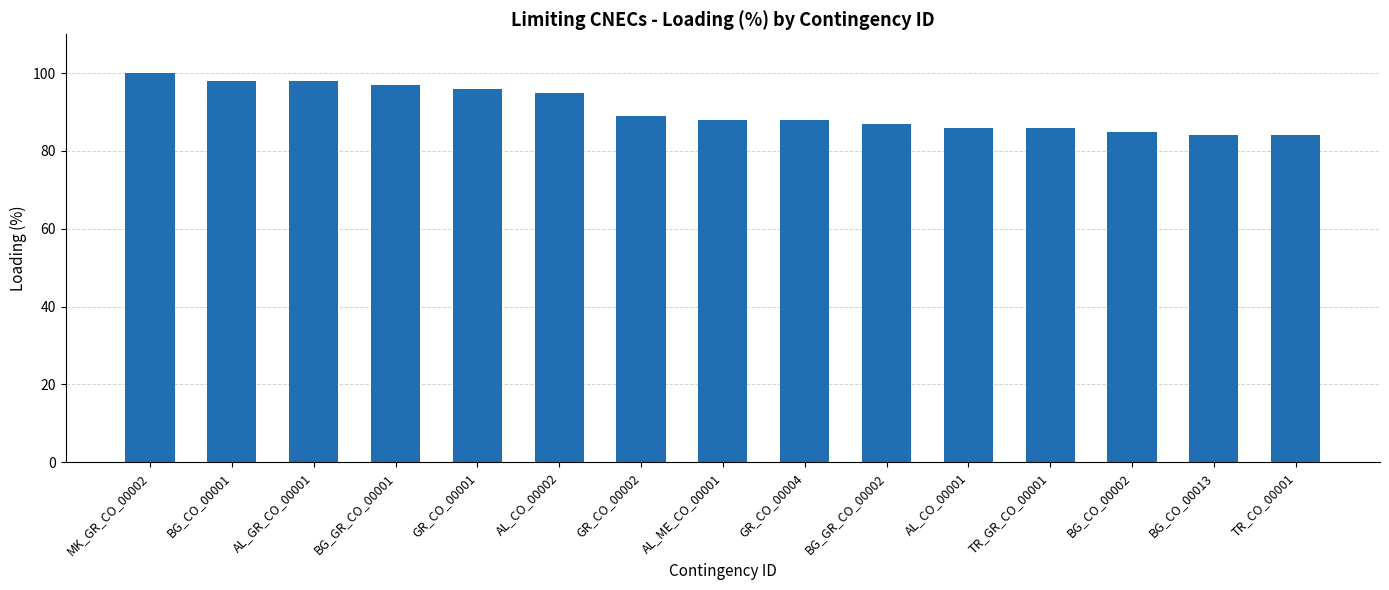

Between TR_CO_00001 and AL_ME_CO_00001, which is larger?

AL_ME_CO_00001